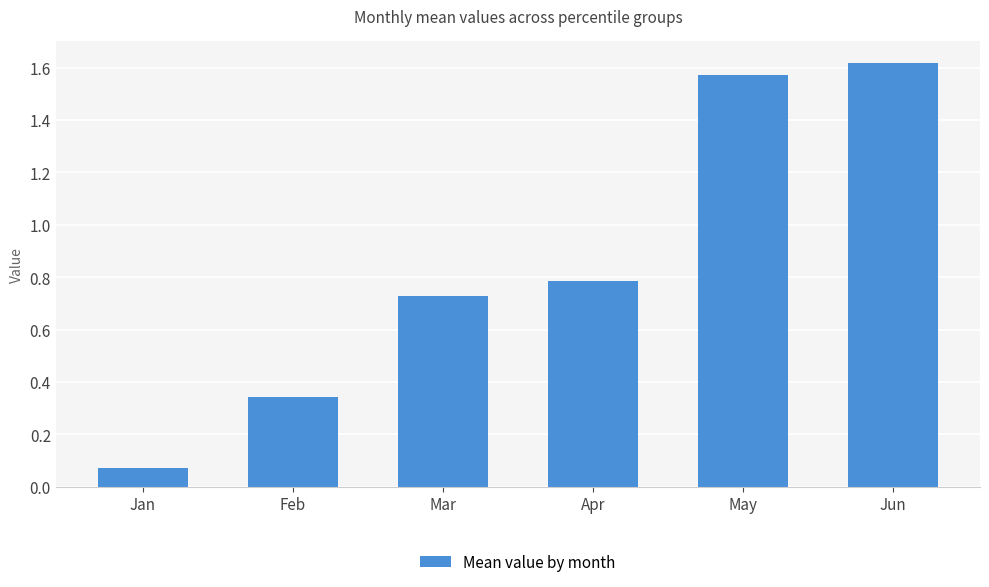

The value at Feb is 0.6. True or false?

False